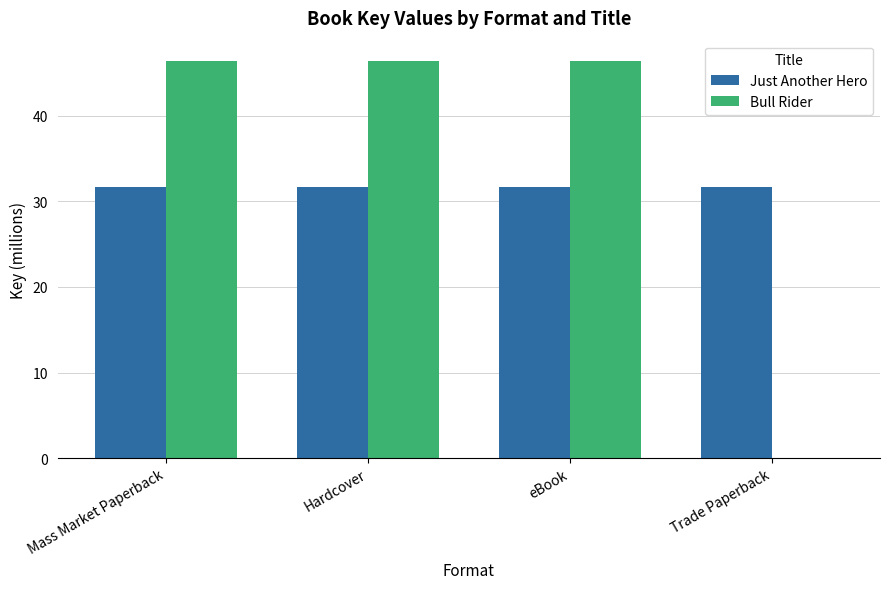

Is the value of Just Another Hero at Trade Paperback greater than the value of Bull Rider at Hardcover?

No